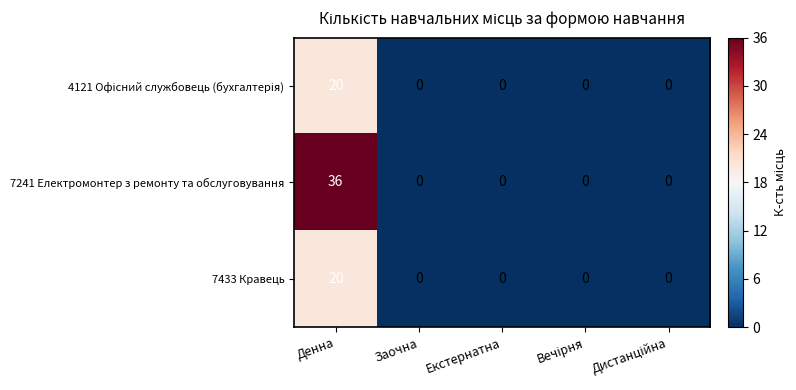

What is the total value across all series at Денна?

76